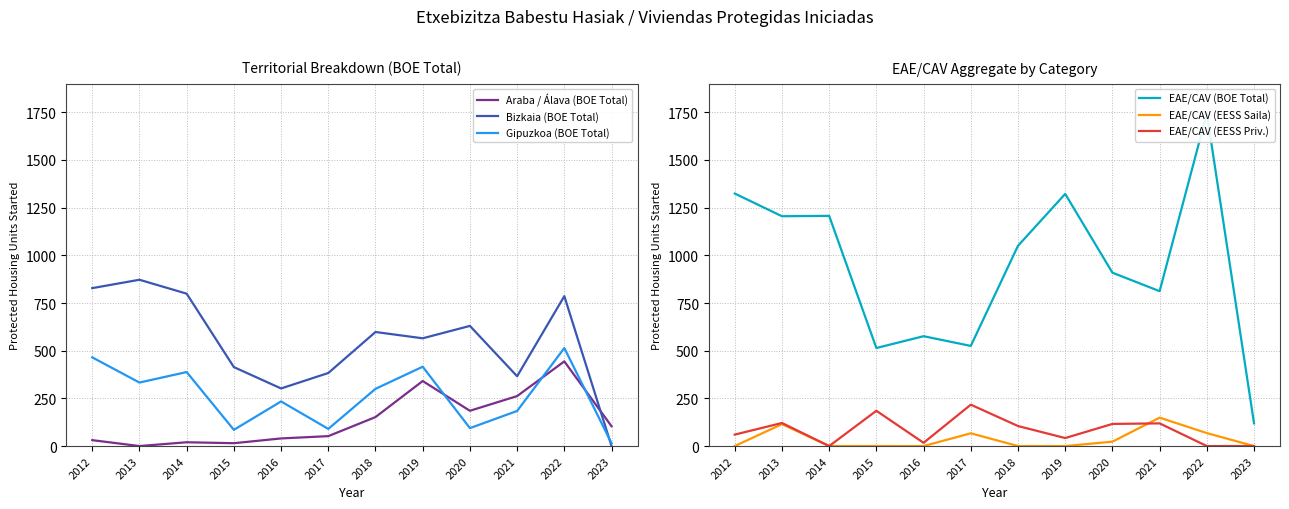

Reading left to right, transcribe all the data shown in this chart.

Araba / Álava (BOE Total): 31	0	20	15	40	52	152	341	185	262	444	104
Bizkaia (BOE Total): 828	872	799	414	302	383	598	565	630	366	786	0
Gipuzkoa (BOE Total): 465	333	388	85	234	90	300	416	94	184	514	15
EAE/CAV (BOE Total): 1324	1205	1207	514	576	525	1050	1322	909	812	1744	119
EAE/CAV (EESS Saila): 0	115	0	0	0	67	0	0	23	149	68	0
EAE/CAV (EESS Priv.): 60	121	0	185	17	217	105	42	116	119	0	0